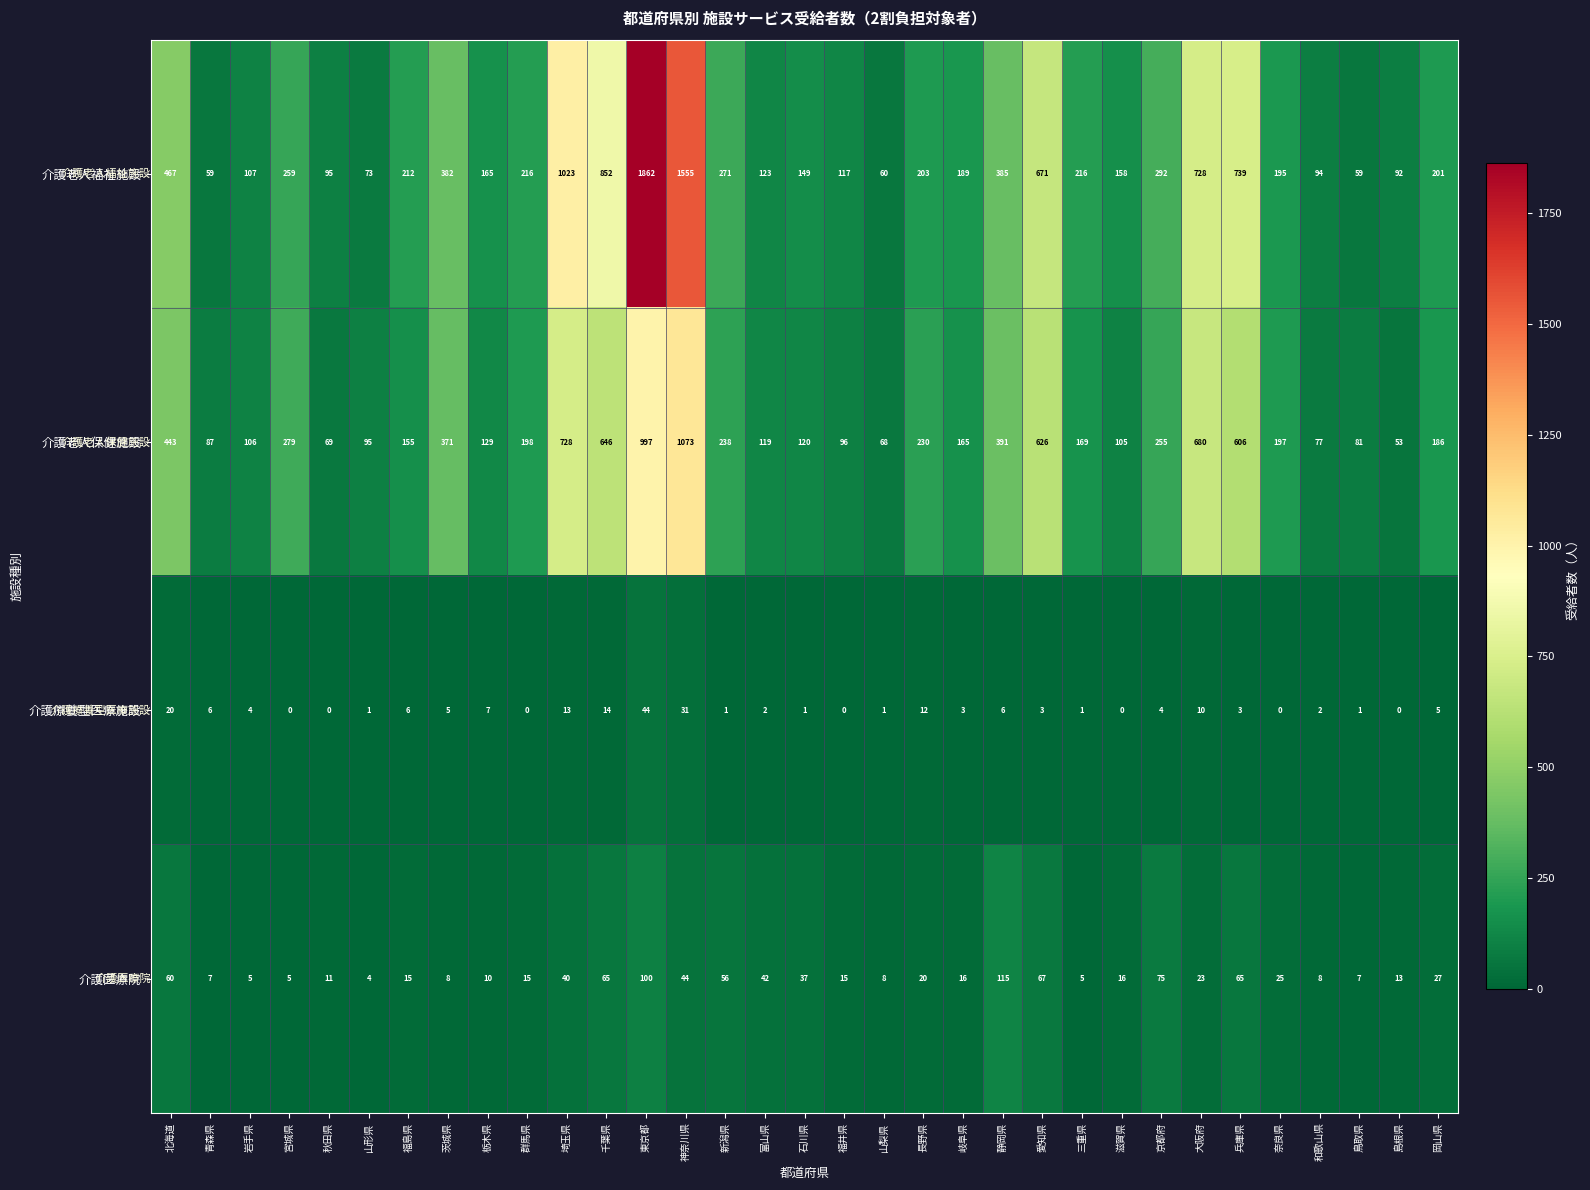

What is the spread (max minus min) of values at 和歌山県?

92